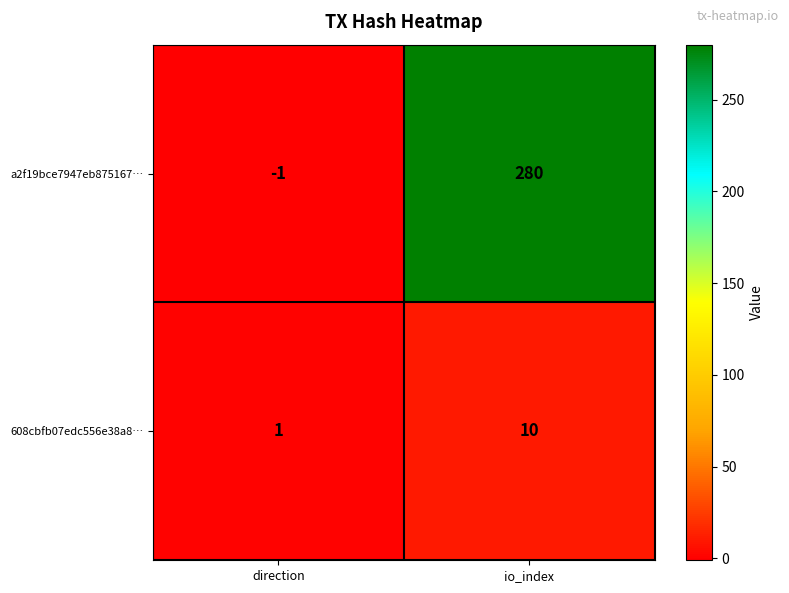

Reading right to left, extract all data points from this chart.

a2f19bce7947eb875167…: 280	-1
608cbfb07edc556e38a8…: 10	1